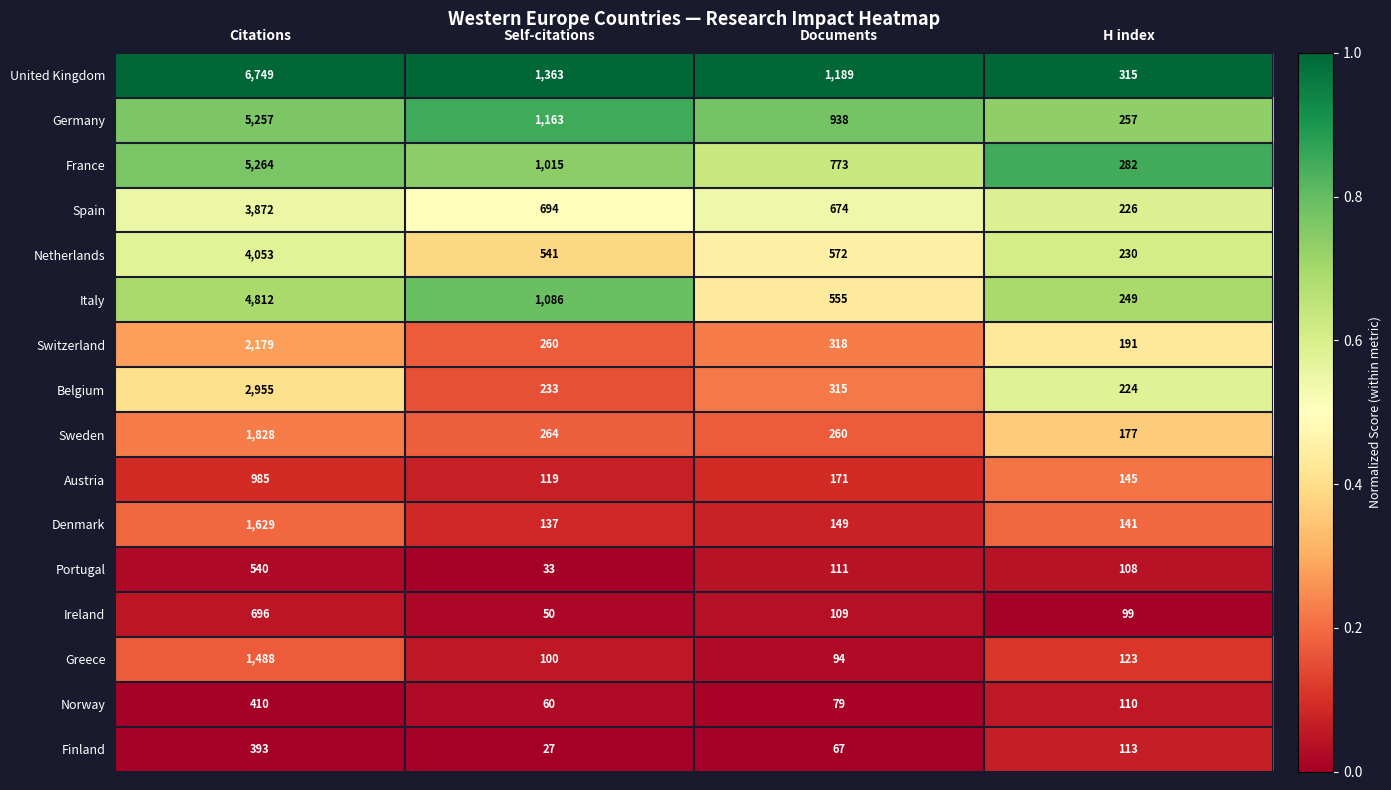

What is the total value across all series at Citations?

43110